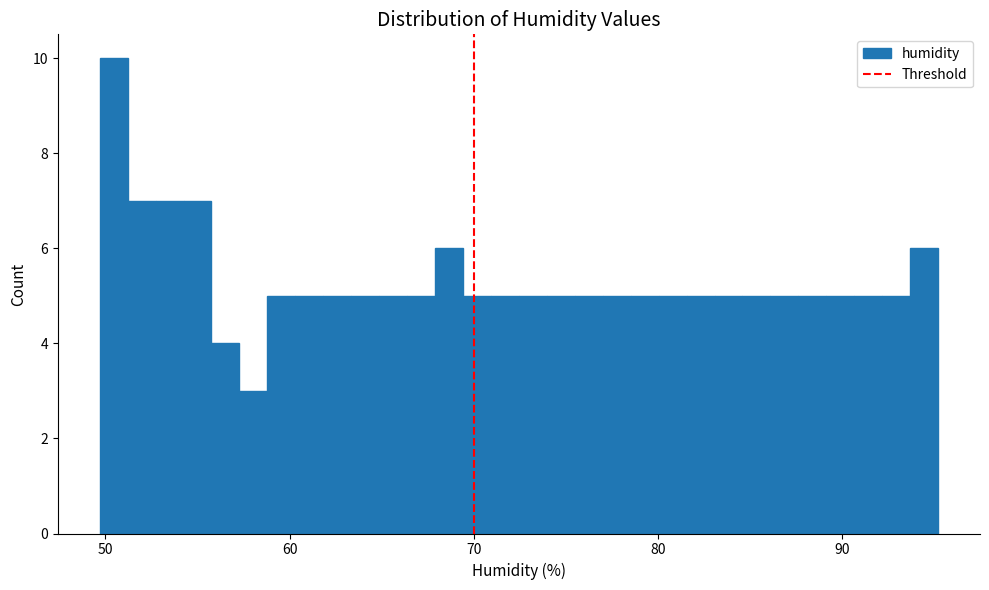

Read against the x-axis, roughly where is the centre of the tallest bar?

50